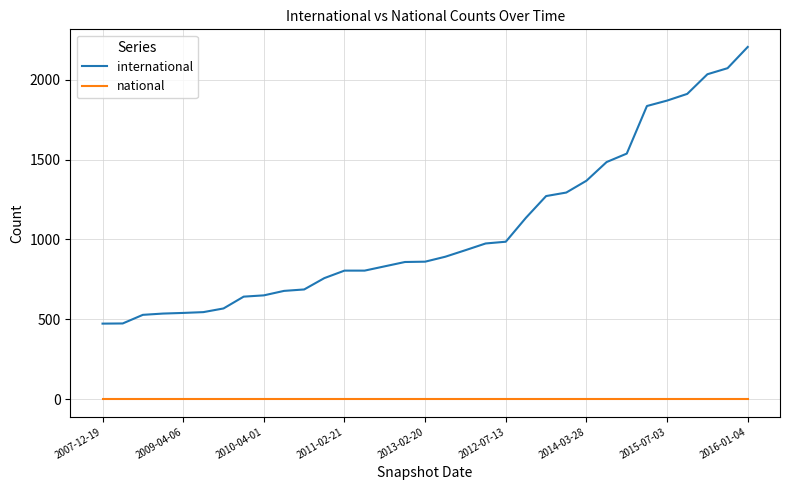

Which series has the largest total across all categories?

international